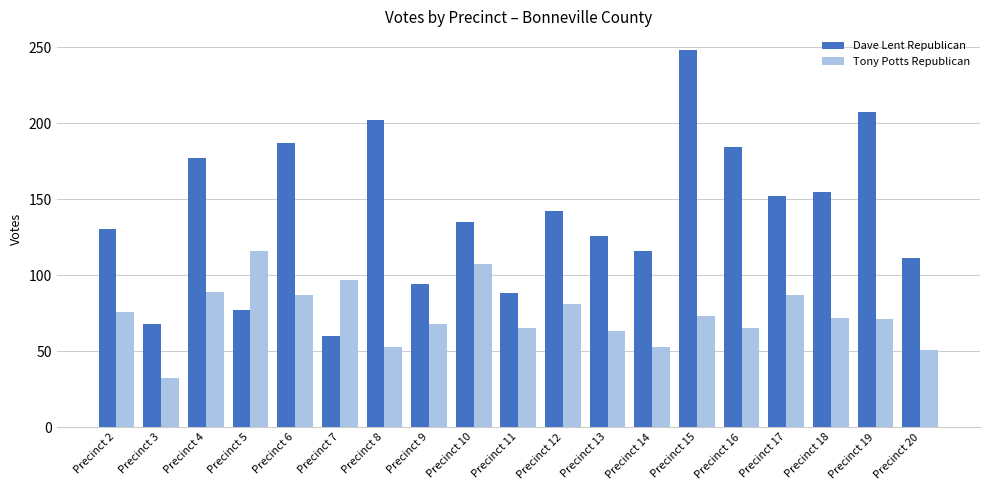

True or false: Tony Potts Republican has a value of 89 at Precinct 8.

False